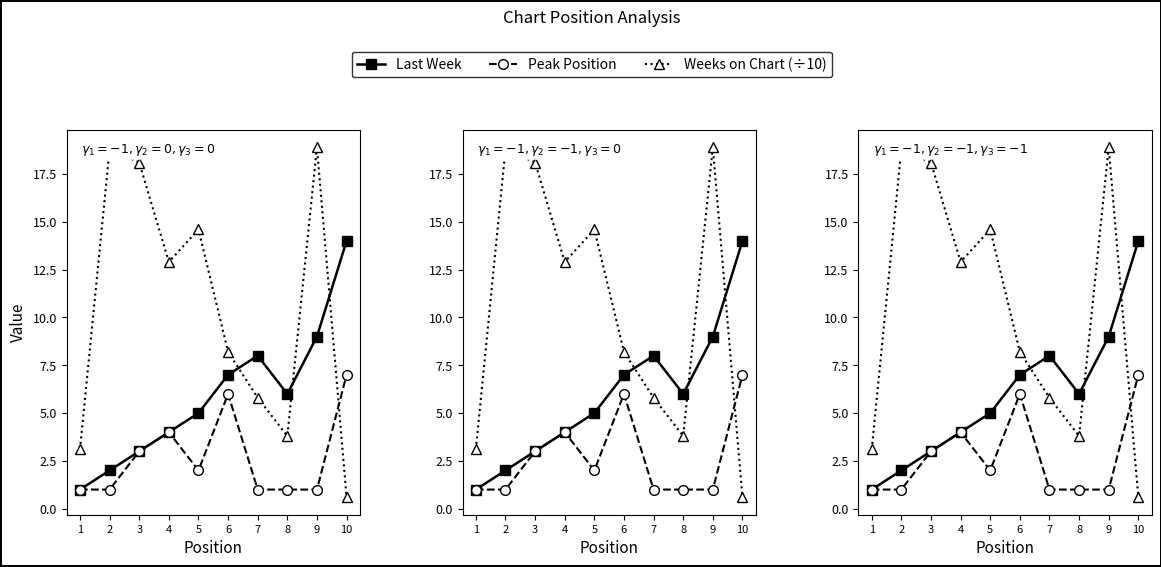

True or false: Peak Position has more than 2 points higher than both neighbors.

False